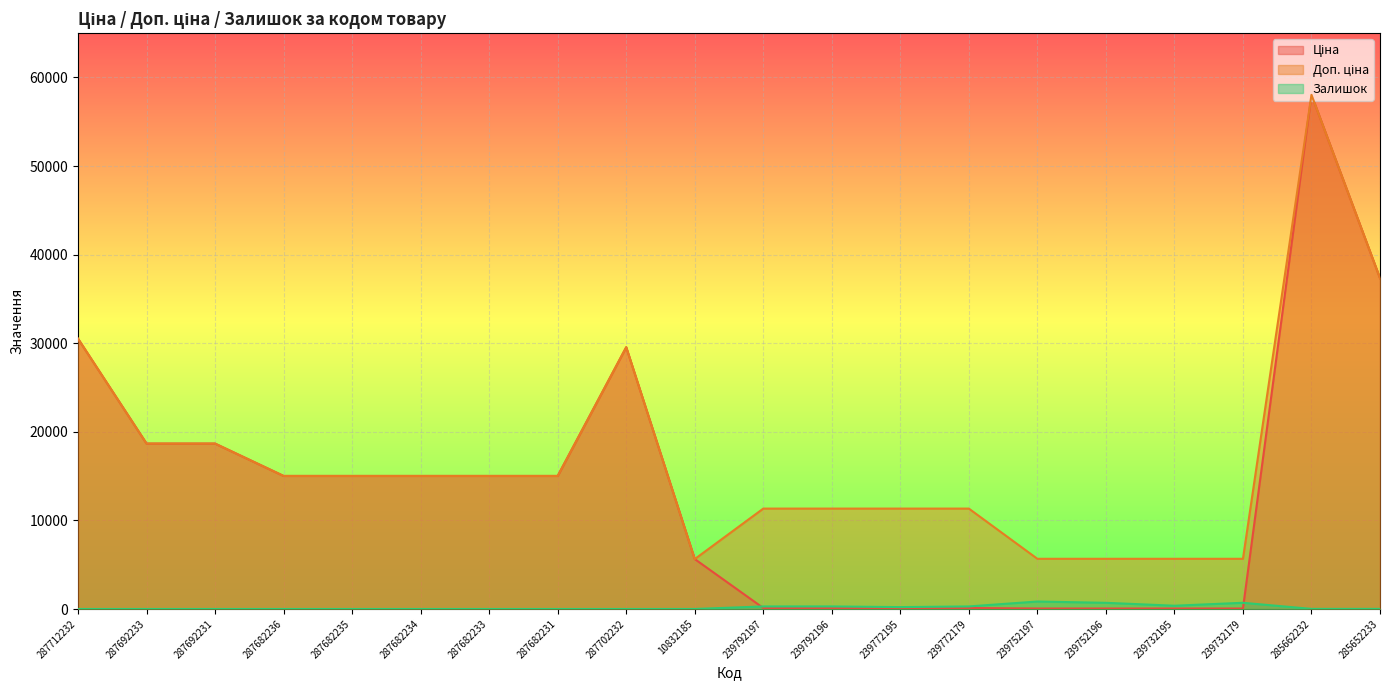

What is the maximum value for Ціна?

58037.0